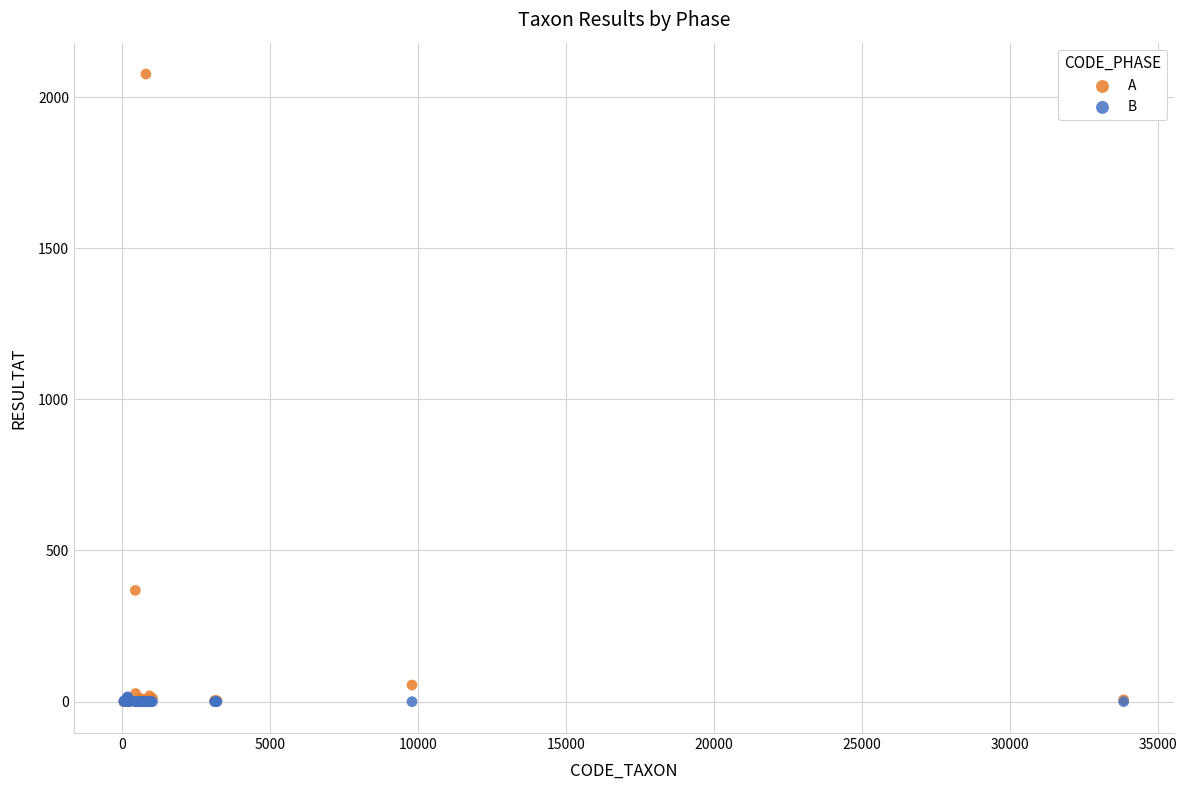

Which series contains the highest Y value?

A